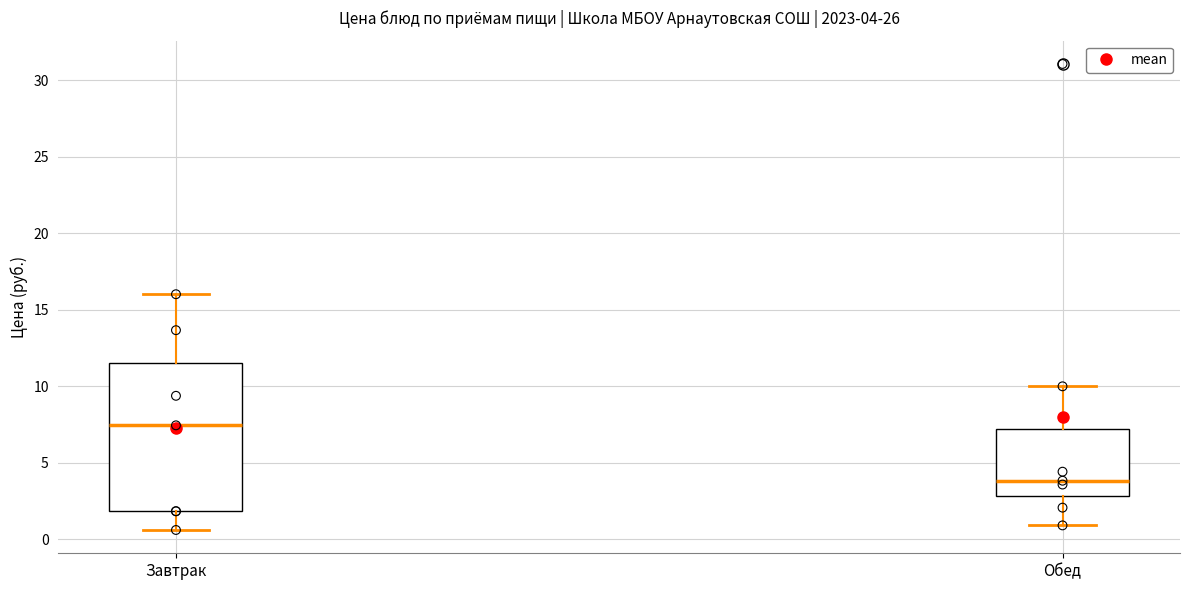

Which box's median line is the lowest?

Обед